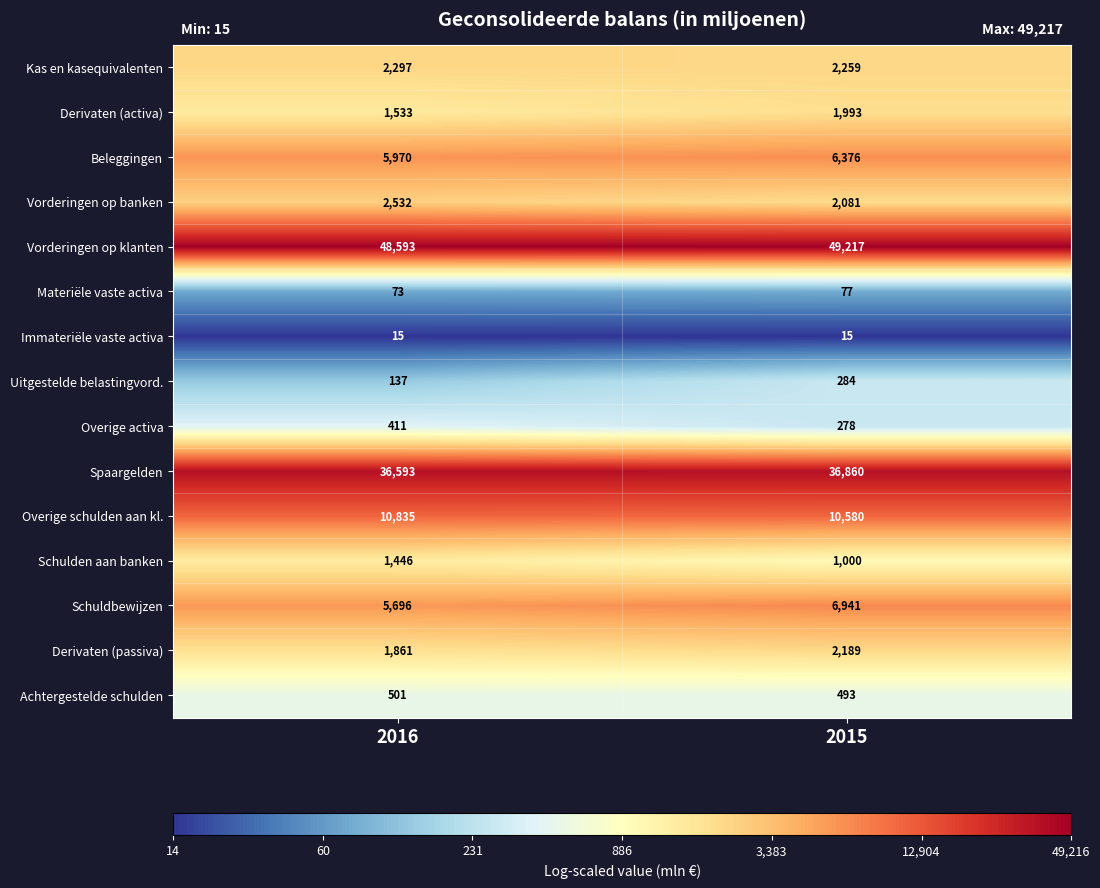

Reading left to right, what are all the values shown in this chart?

Kas en kasequivalenten: 2016=2297	2015=2259
Derivaten (activa): 2016=1533	2015=1993
Beleggingen: 2016=5970	2015=6376
Vorderingen op banken: 2016=2532	2015=2081
Vorderingen op klanten: 2016=48593	2015=49217
Materiële vaste activa: 2016=73	2015=77
Immateriële vaste activa: 2016=15	2015=15
Uitgestelde belastingvord.: 2016=137	2015=284
Overige activa: 2016=411	2015=278
Spaargelden: 2016=36593	2015=36860
Overige schulden aan kl.: 2016=10835	2015=10580
Schulden aan banken: 2016=1446	2015=1000
Schuldbewijzen: 2016=5696	2015=6941
Derivaten (passiva): 2016=1861	2015=2189
Achtergestelde schulden: 2016=501	2015=493